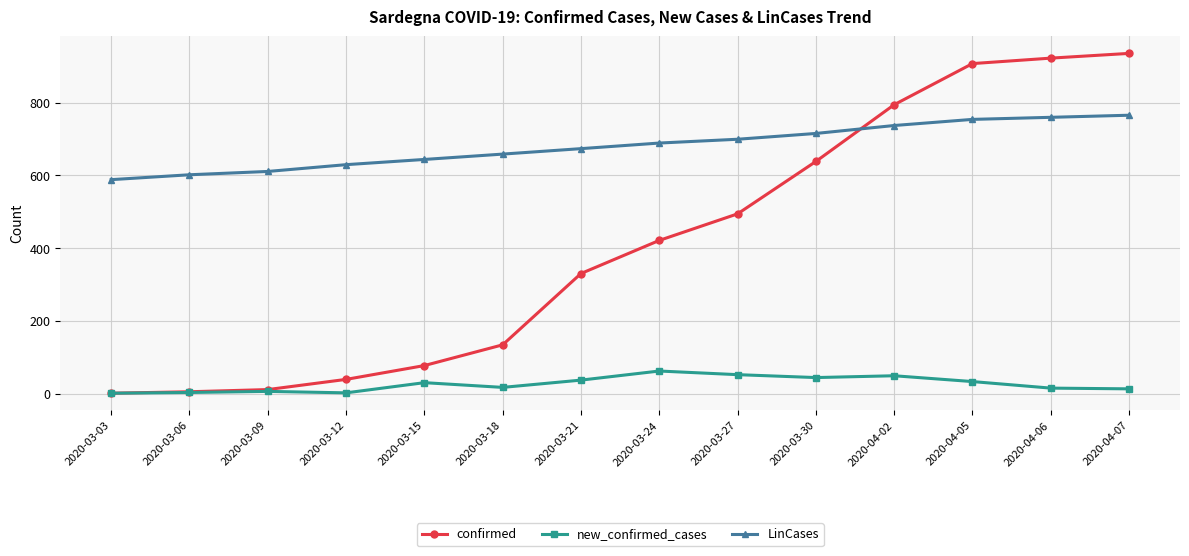

The value of LinCases at 2020-03-09 is 219.6. True or false?

False